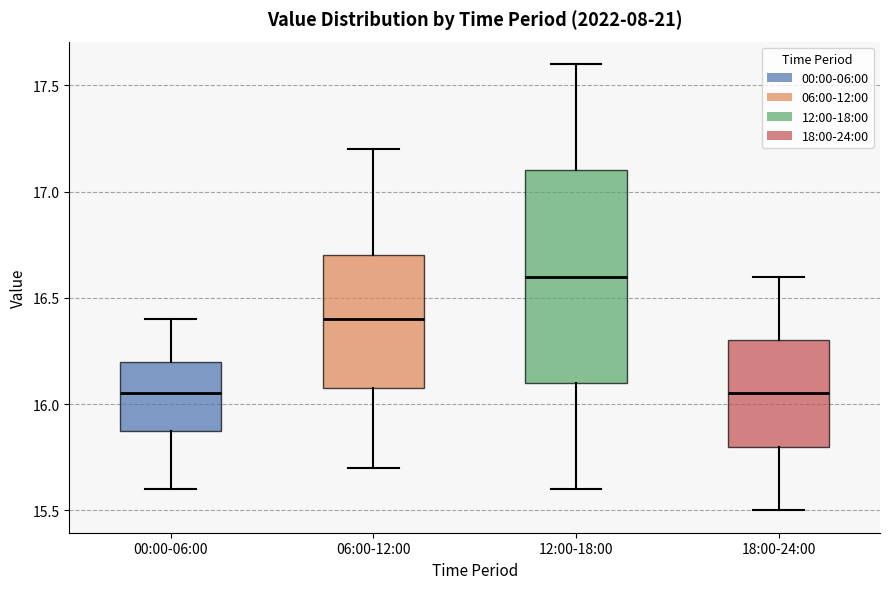

Reading left to right, transcribe this box plot: for each box, give where its median line is, the range the box spans, and where its two whiskers end, as read against the y-axis. The values are not printed on the chart, so give them approximately, as read against the axis.

00:00-06:00: median 16.05, box 15.90 to 16.20, whiskers 15.60 to 16.40
06:00-12:00: median 16.40, box 16.10 to 16.70, whiskers 15.70 to 17.20
12:00-18:00: median 16.60, box 16.10 to 17.10, whiskers 15.60 to 17.60
18:00-24:00: median 16.05, box 15.80 to 16.30, whiskers 15.50 to 16.60